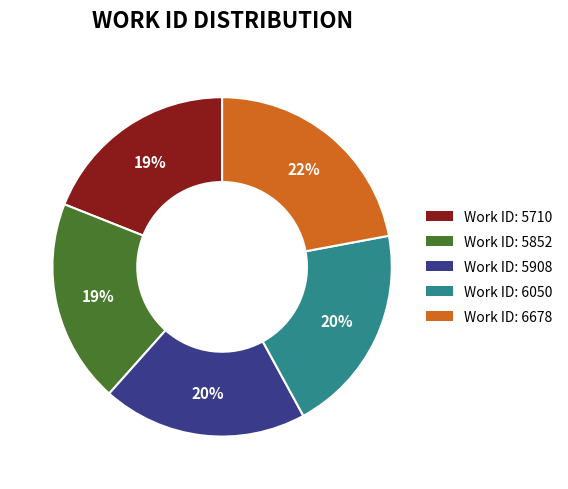

To the nearest percent, what percentage of the pie is Work ID: 6678?

22%